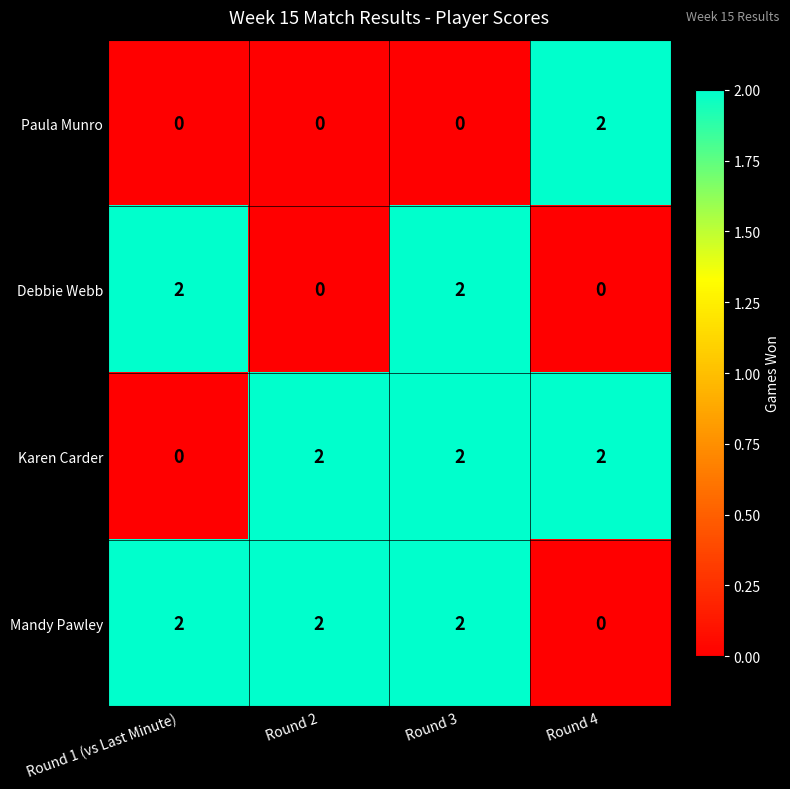

The Mandy Pawley series shows 1 at Round 3. True or false?

False